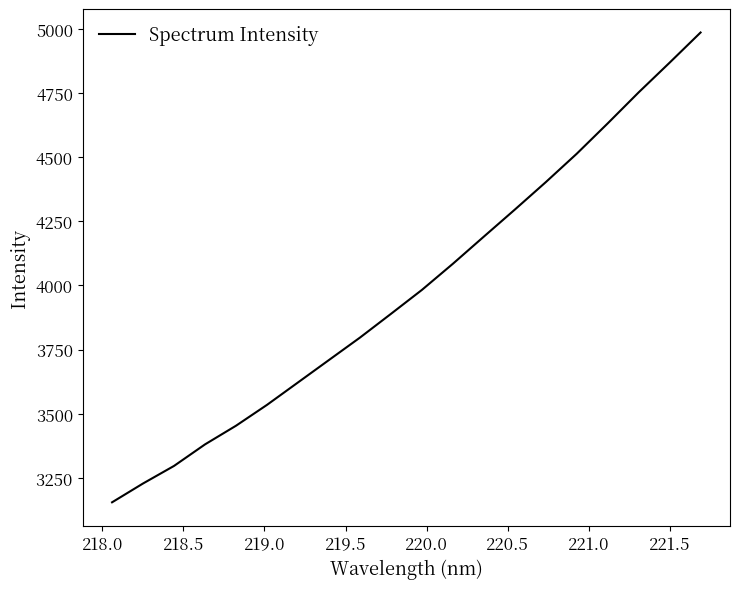

What is the smallest value displayed?

3155.1